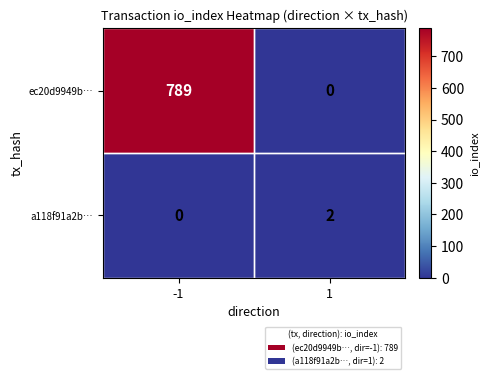

The value of ec20d9949b… at -1 is 789. True or false?

True